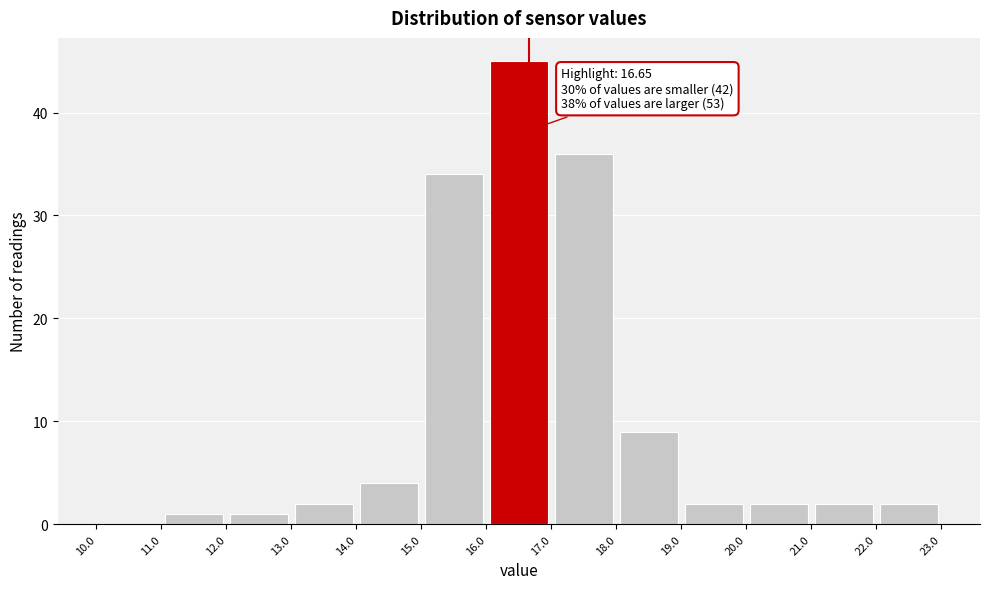

Which range on the x-axis has the tallest bar?

16.0 to 17.0